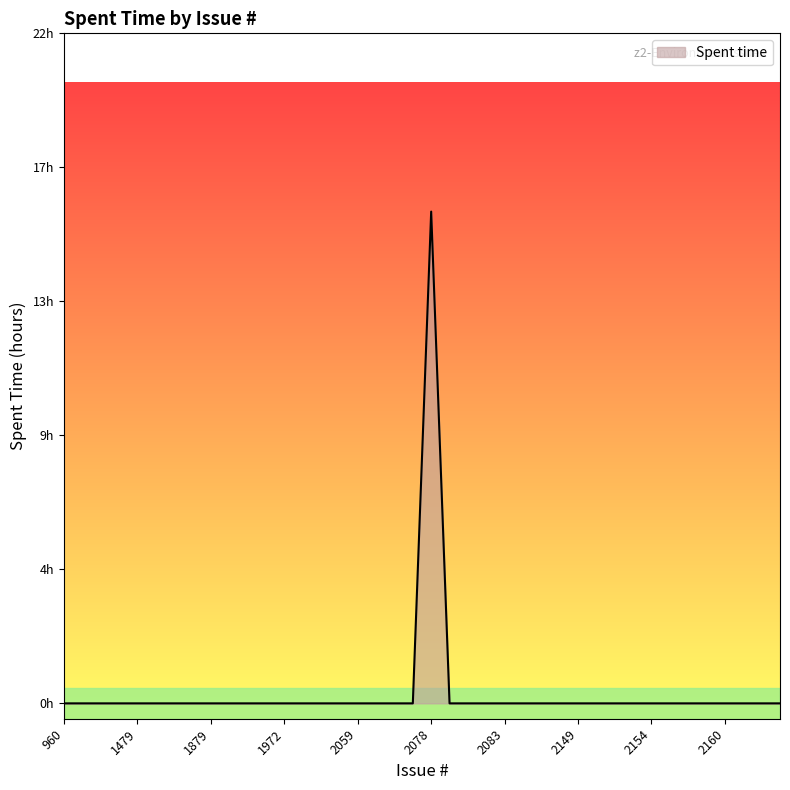

What is the label of the 33rd point from the right?

1746